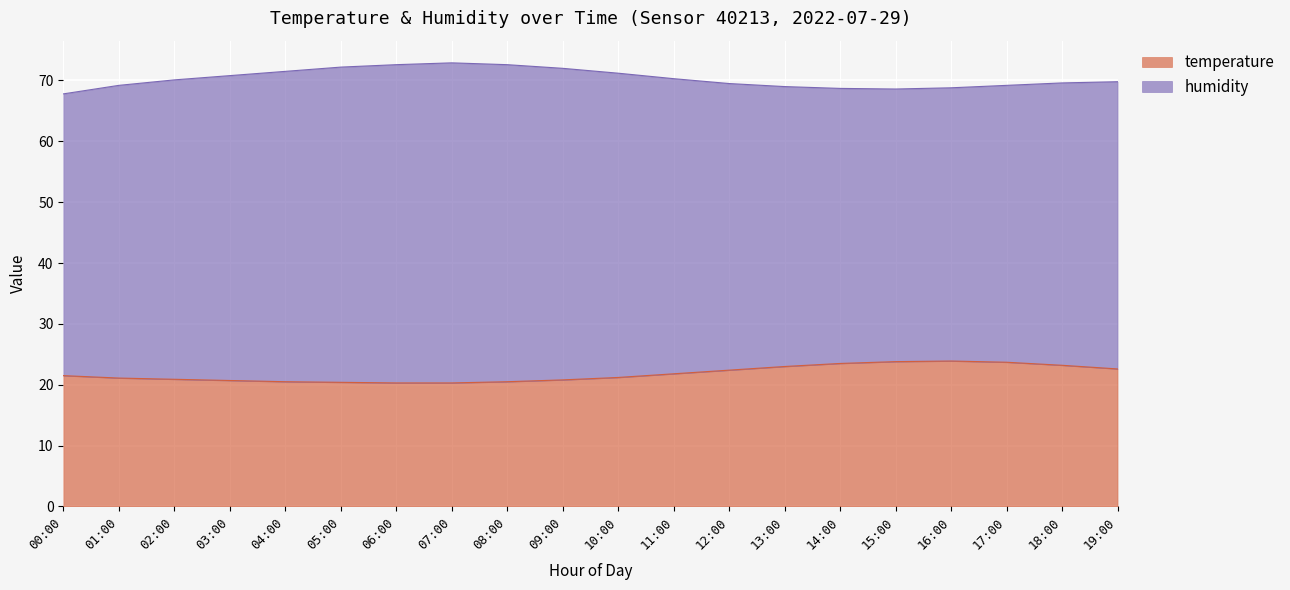

What is the maximum value shown in the chart?

23.9